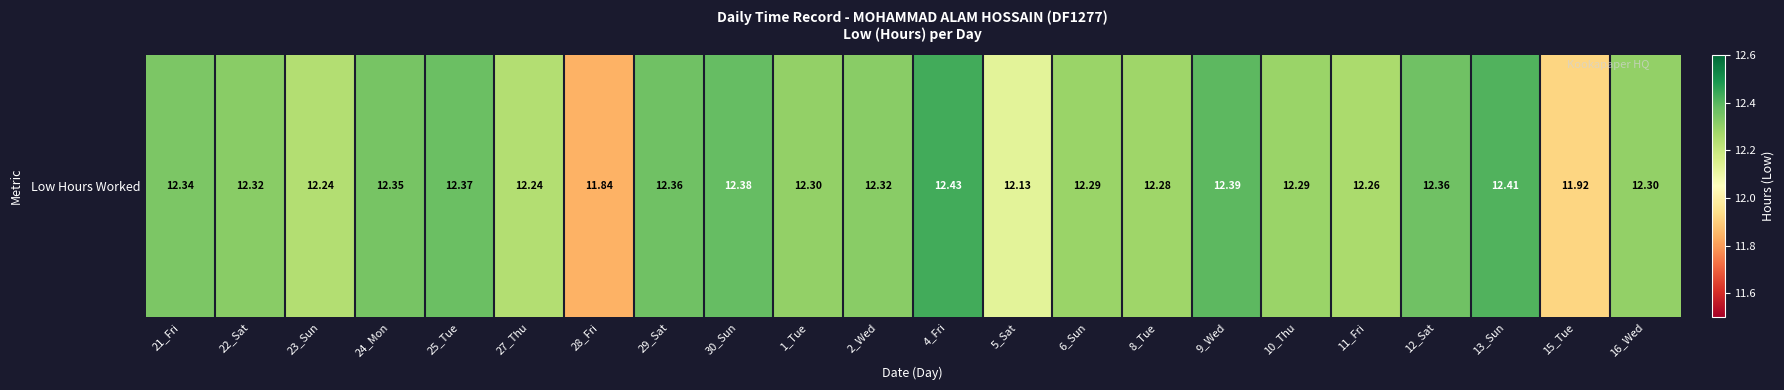

What is the approximate value at 25_Tue?

12.4